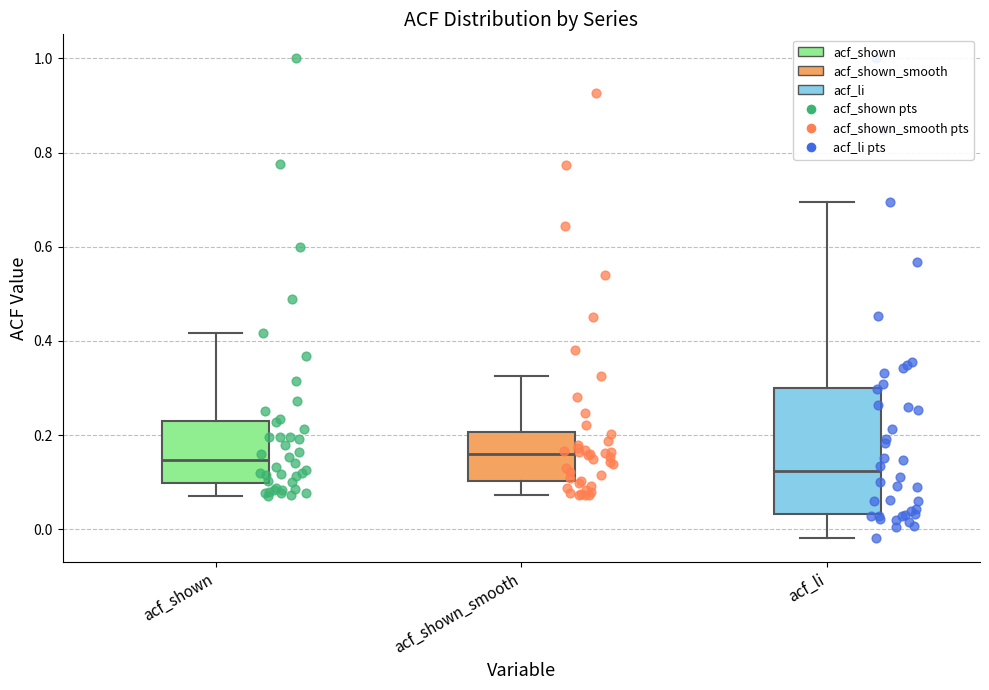

Reading left to right, read every box against the y-axis: the position of its median line, the range the box covers, and the ends of its whiskers. The values are not printed on the chart, so give them approximately, as read against the axis.

acf_shown: median 0.14, box 0.10 to 0.22, whiskers 0.08 to 0.42
acf_shown_smooth: median 0.16, box 0.10 to 0.20, whiskers 0.08 to 0.32
acf_li: median 0.12, box 0.04 to 0.30, whiskers -0.02 to 0.70